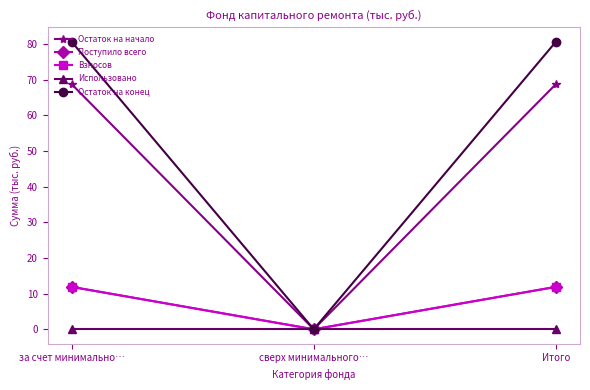

How many lines are shown in the chart?

5